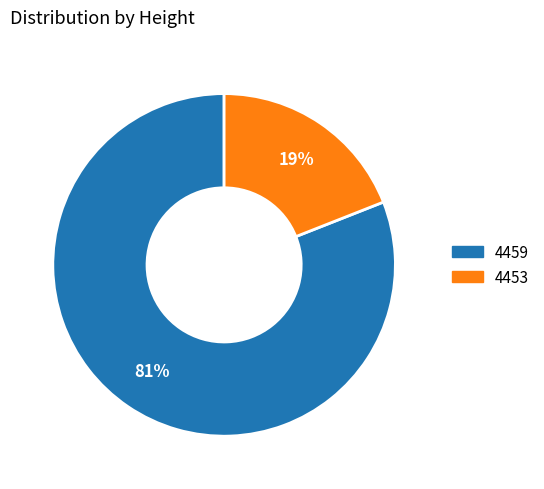

Which category has the biggest portion of the pie?

4459